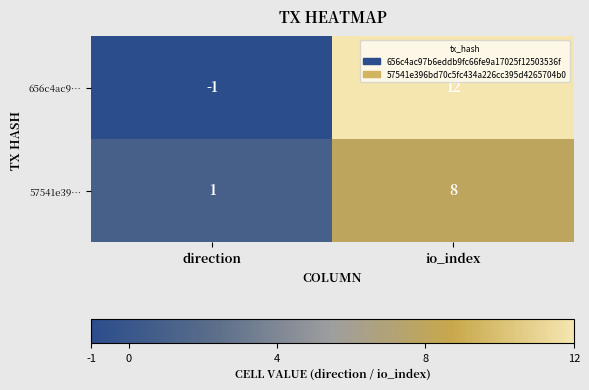

Which series has the widest spread of values?

656c4ac9…